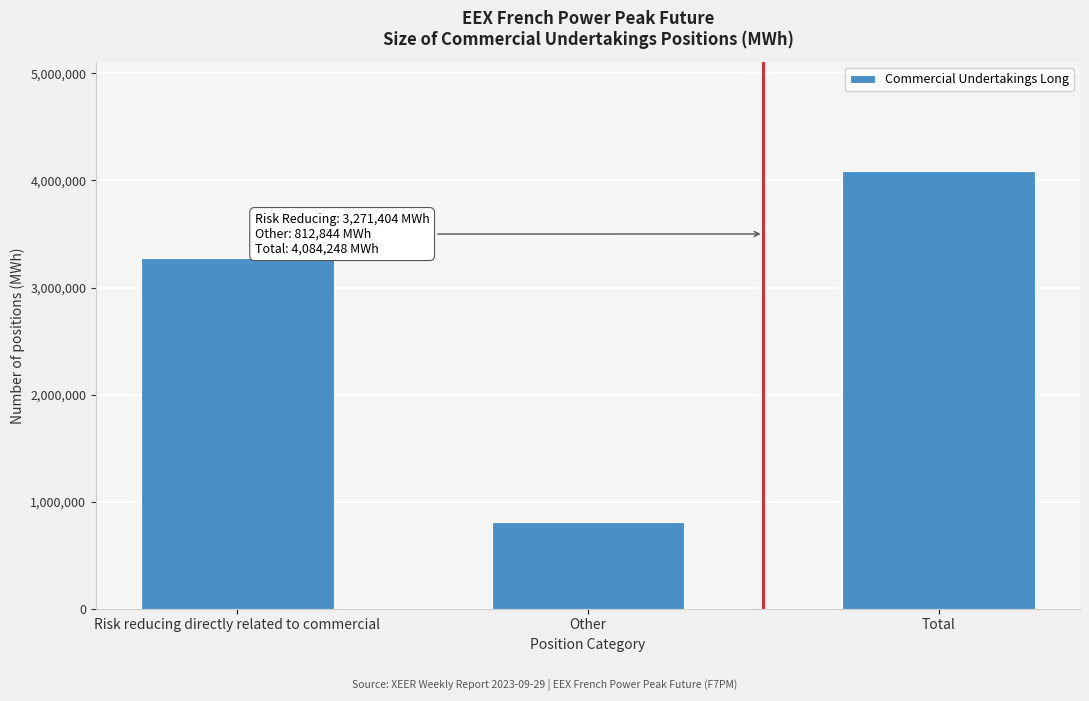

Reading left to right, extract all data points from this chart.

Risk reducing directly related to commercial=3271404	Other=812844	Total=4084248